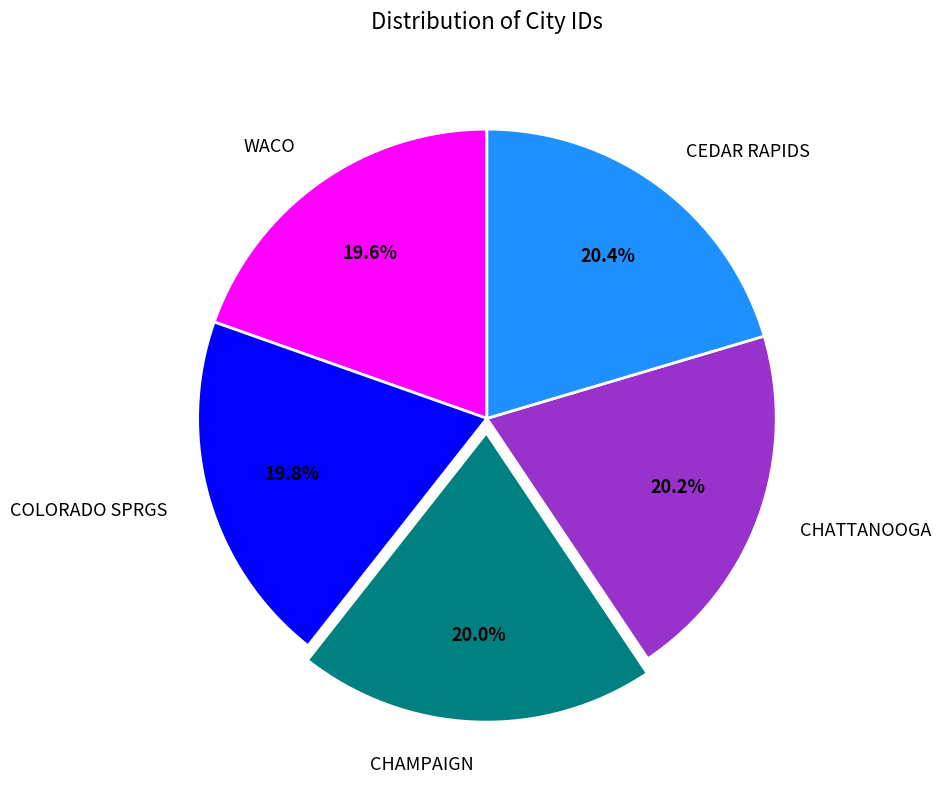

To the nearest percent, what percentage of the pie is CHAMPAIGN?

20%